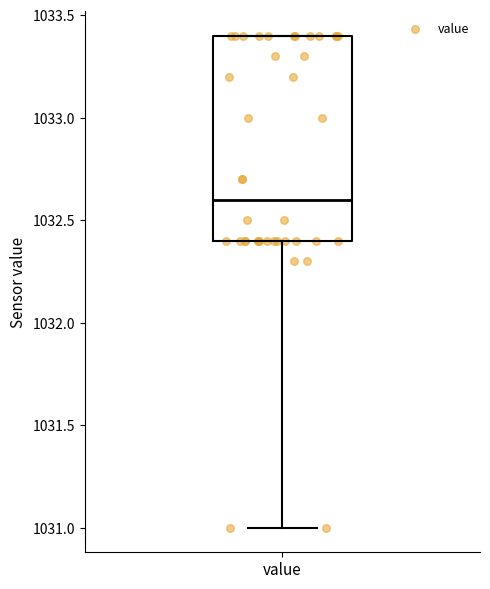

Read this box plot against the y-axis: the position of the median line, the range covered by the box, and the ends of both whiskers. The values are not printed on the chart, so give them approximately, as read against the axis.

median 1032.6, box 1032.4 to 1033.4, whiskers 1031.0 to 1033.4